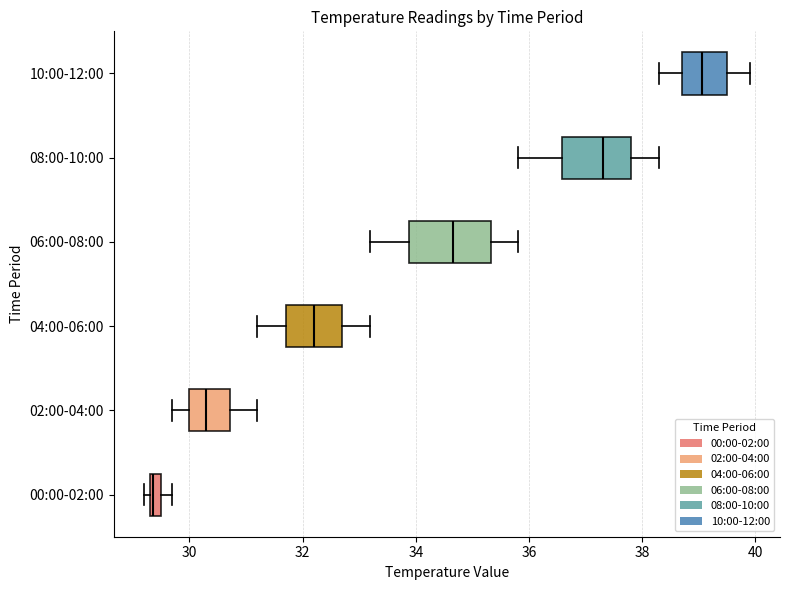

Where is the right edge of the box for 10:00-12:00 on the x-axis? The values are not printed on the chart, so give them approximately, as read against the axis.

39.6